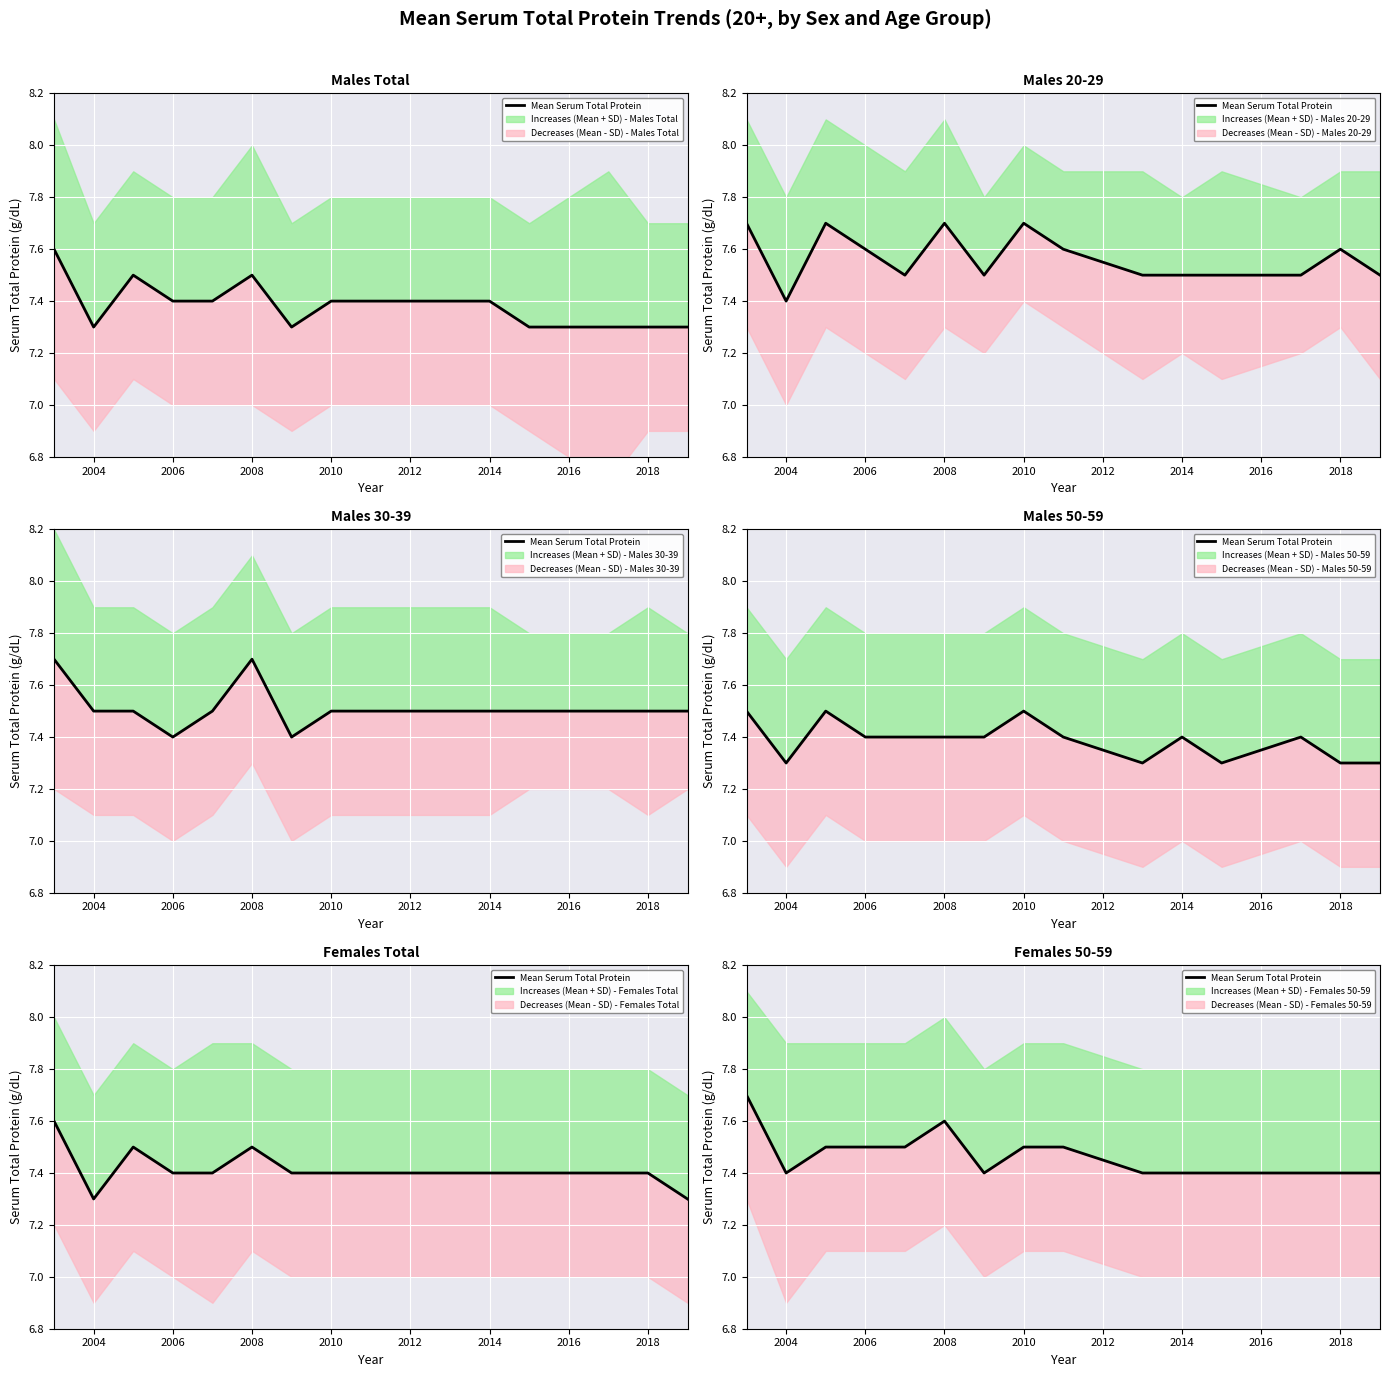

What is the average value?

7.5